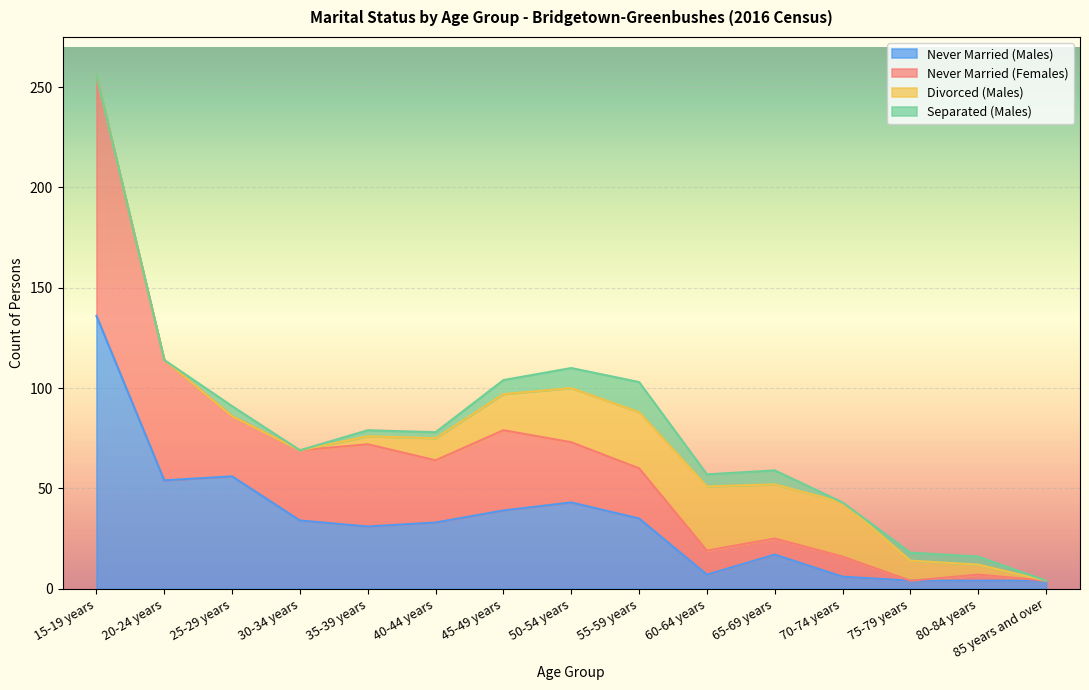

At which category is the sum across all series the highest?

15-19 years